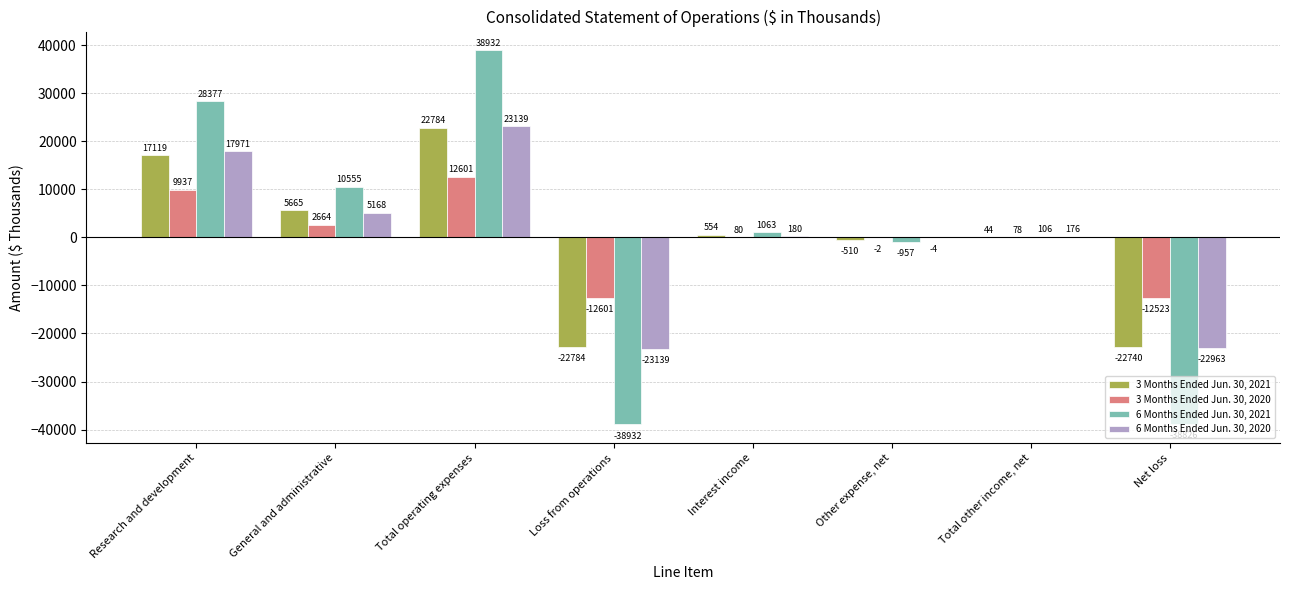

At which label does 3 Months Ended Jun. 30, 2020 reach its peak?

Total operating expenses